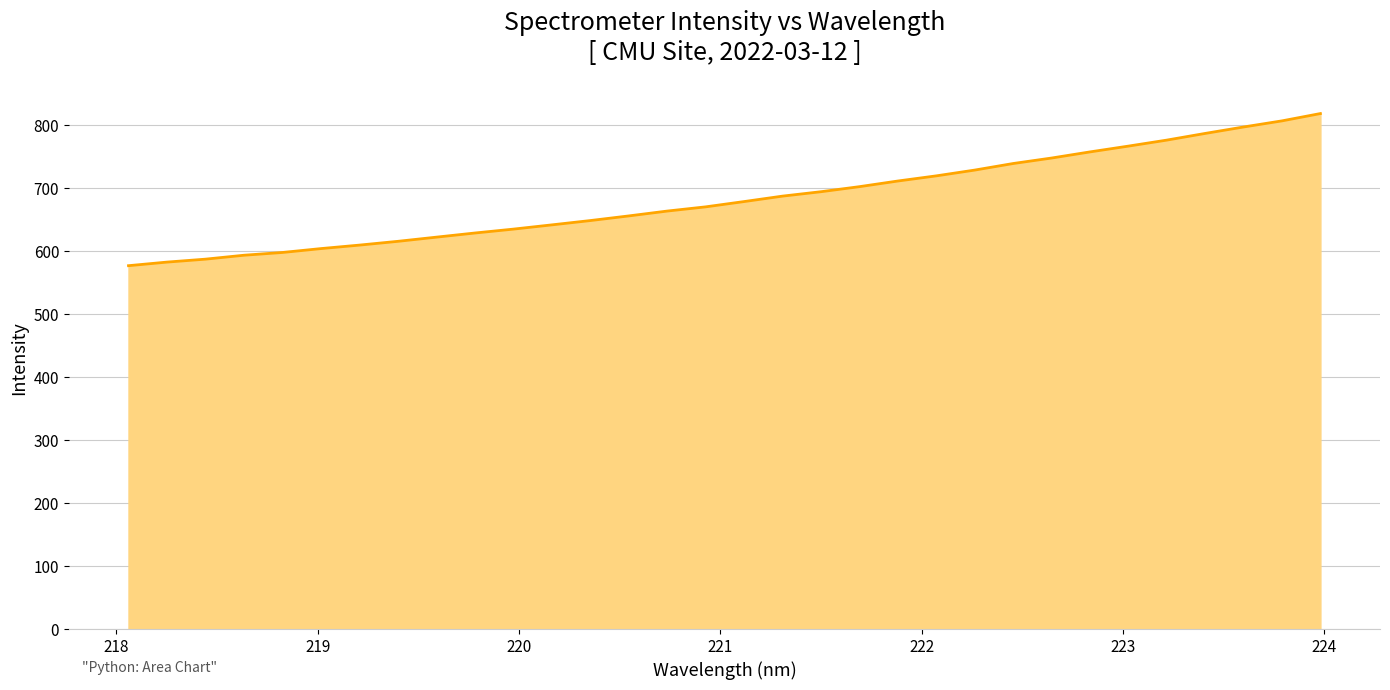

What is the difference between the maximum and minimum values?

241.6